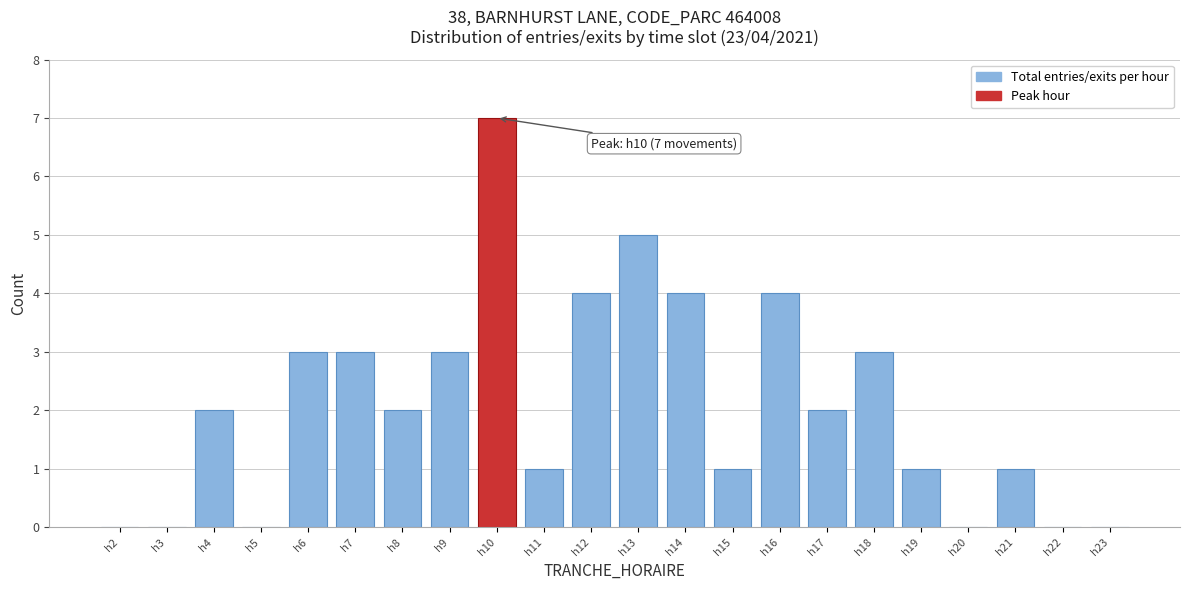

Reading right to left, extract all data points from this chart.

h23=0	h22=0	h21=1	h20=0	h19=1	h18=3	h17=2	h16=4	h15=1	h14=4	h13=5	h12=4	h11=1	h10=7	h9=3	h8=2	h7=3	h6=3	h5=0	h4=2	h3=0	h2=0